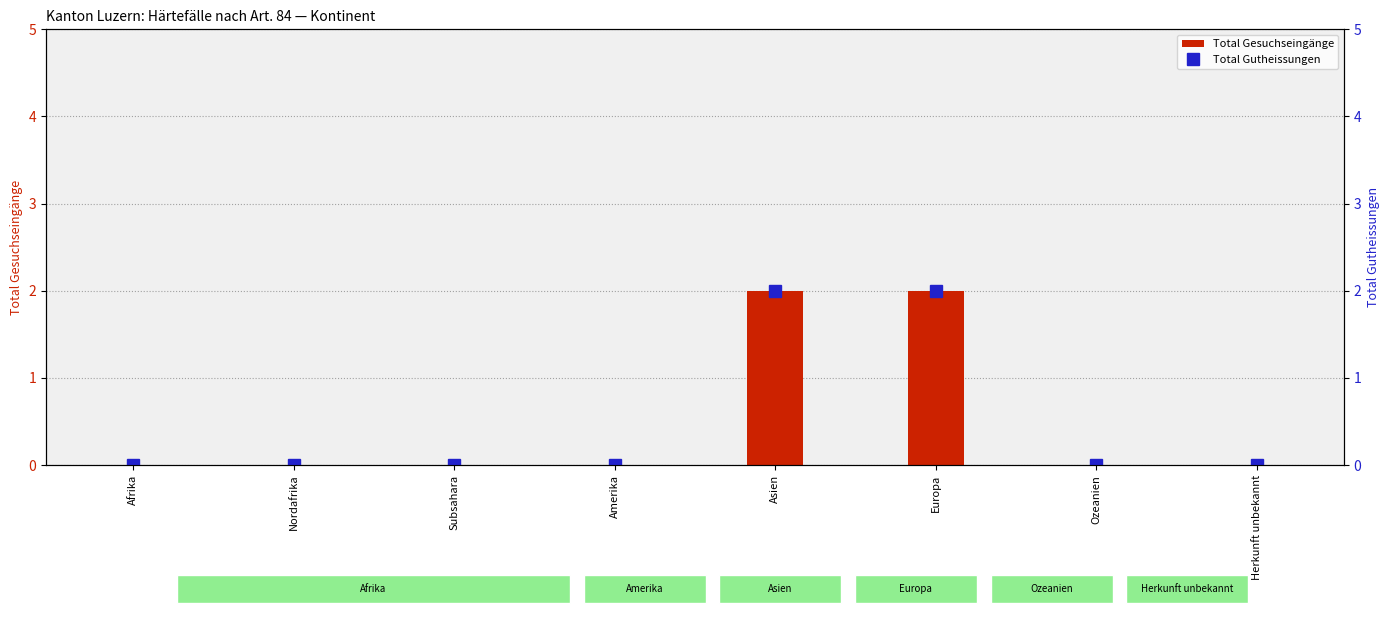

Reading left to right, extract all data points from this chart.

Total Gesuchseingänge: Afrika=0	Nordafrika=0	Subsahara=0	Amerika=0	Asien=2	Europa=2	Ozeanien=0	Herkunft unbekannt=0
Total Gutheissungen: Afrika=0	Nordafrika=0	Subsahara=0	Amerika=0	Asien=2	Europa=2	Ozeanien=0	Herkunft unbekannt=0